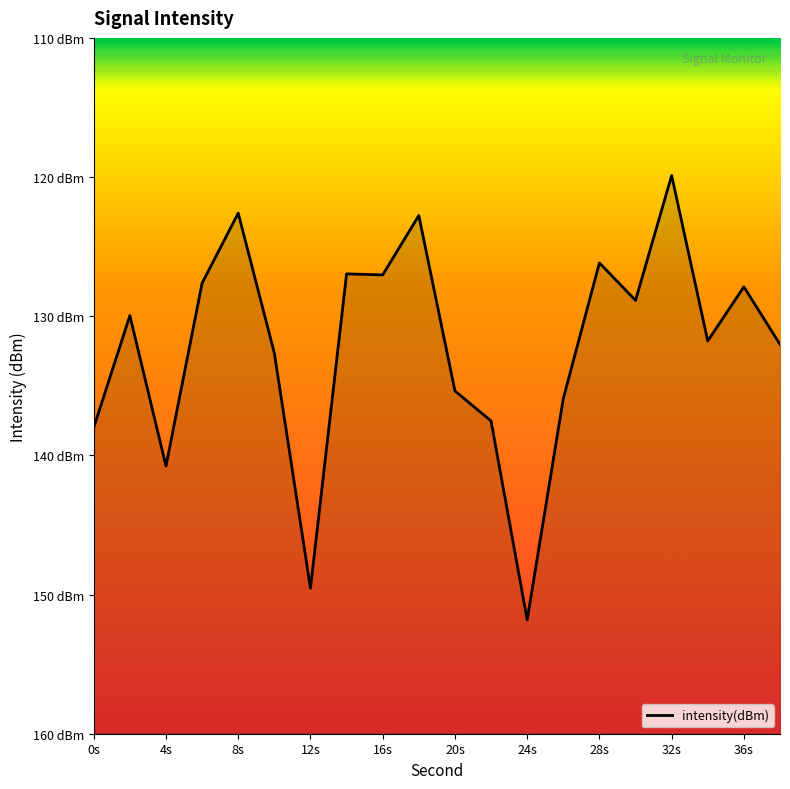

True or false: the data shows -149.5 at 12.

True